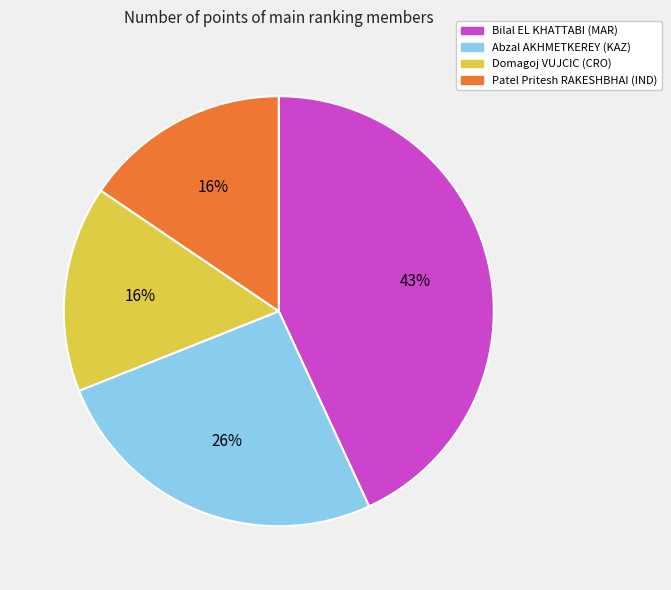

Which slice is the largest?

Bilal EL KHATTABI (MAR)